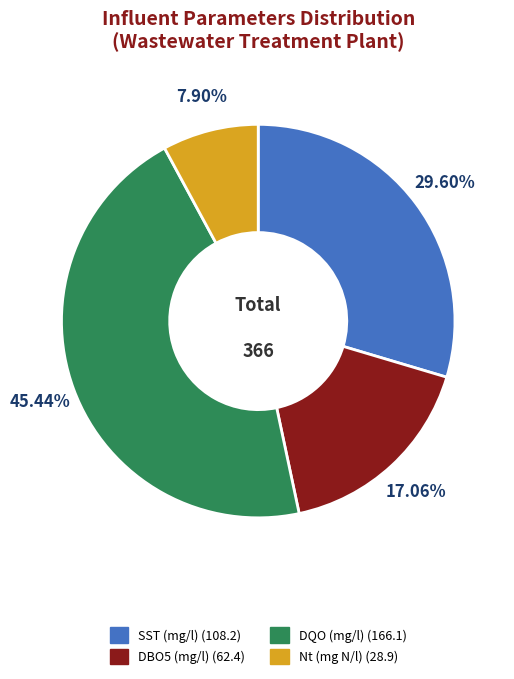

Combined, do SST (mg/l) and DBO5 (mg/l) account for over 50%?

No